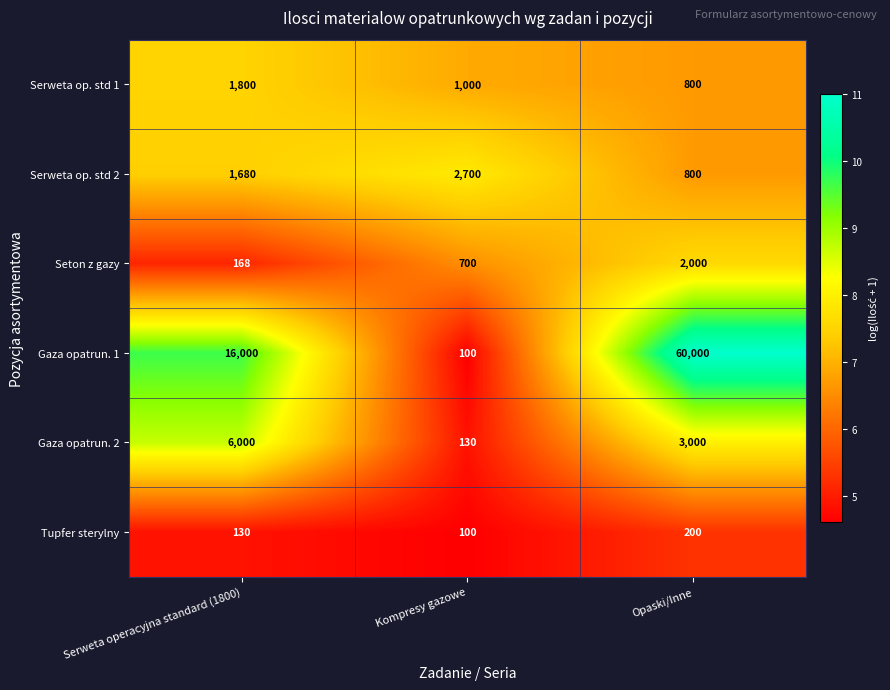

What is the average value of the Serweta op. std 2 series?

1727